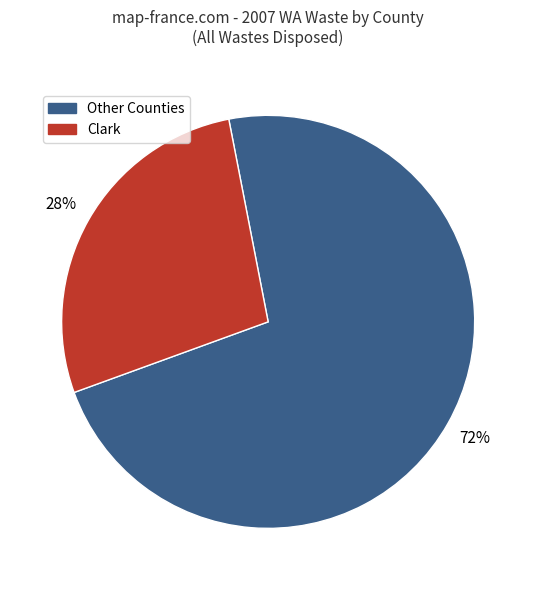

How many slices are in this pie chart?

2